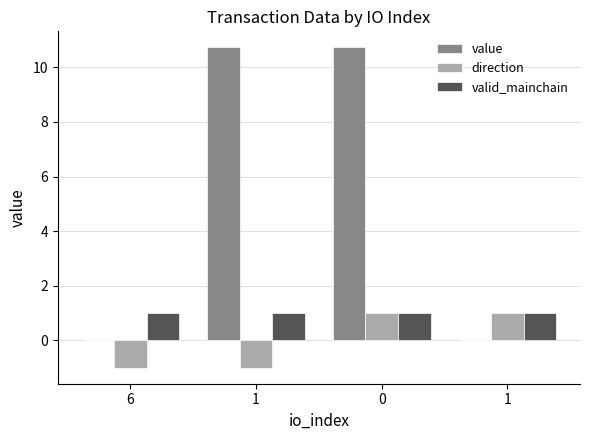

Is the value of direction at 1 greater than the value of value at 6?

No